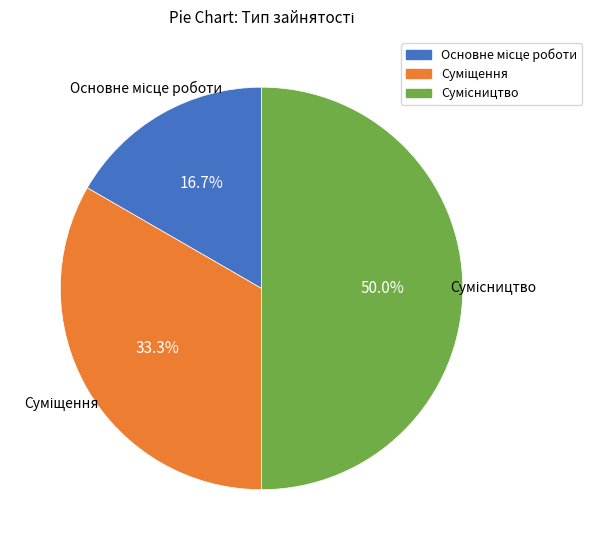

What is the total percentage of Сумісництво and Основне місце роботи?

66.7%